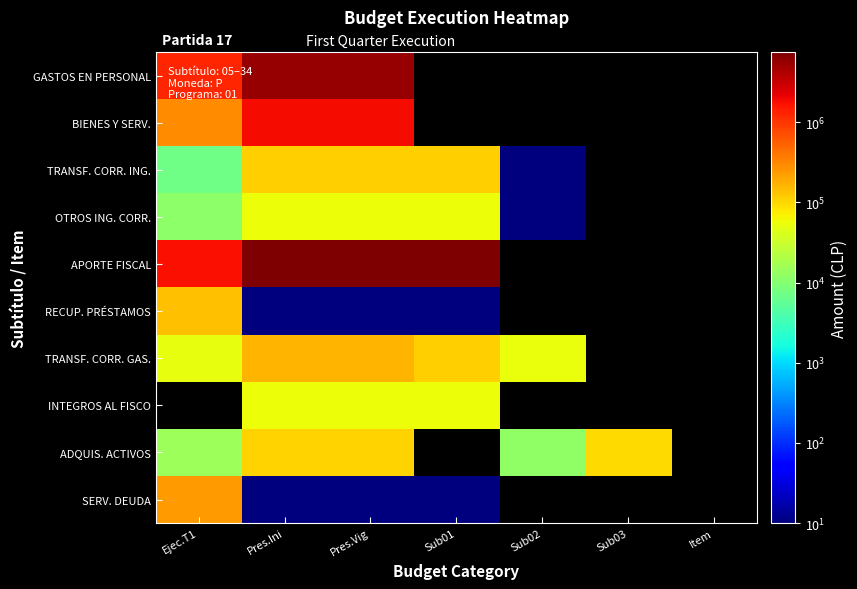

Which category has the lowest value across all series?

Sub02